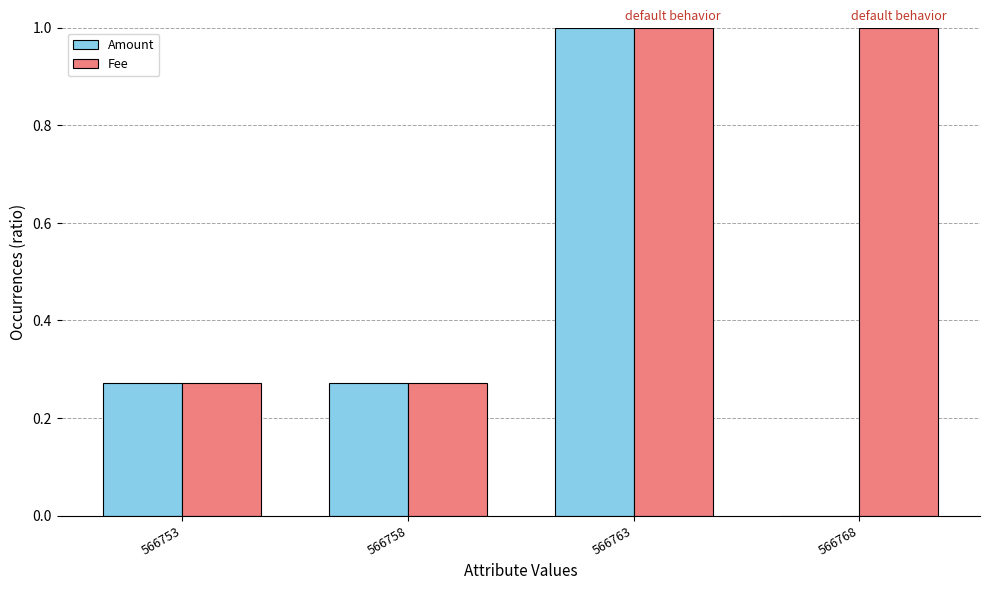

Which category has the highest value in the Amount series?

566763